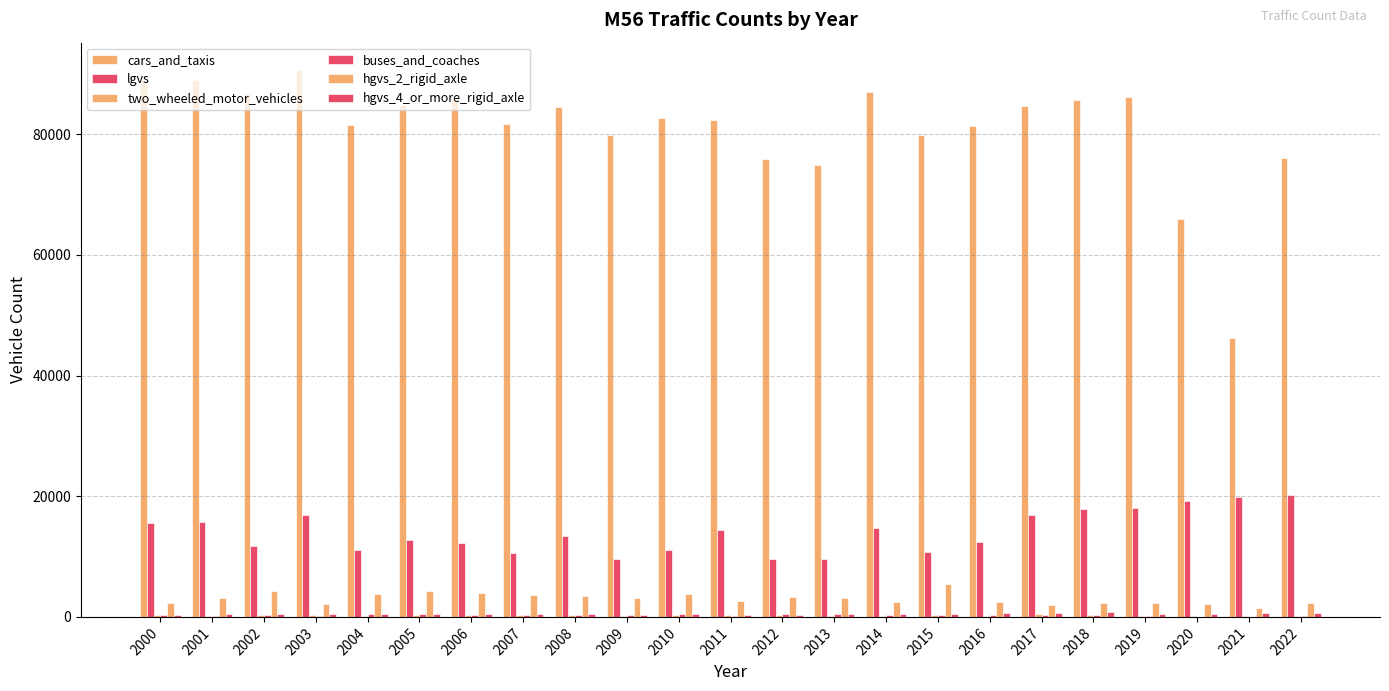

Which series has the widest spread of values?

cars_and_taxis